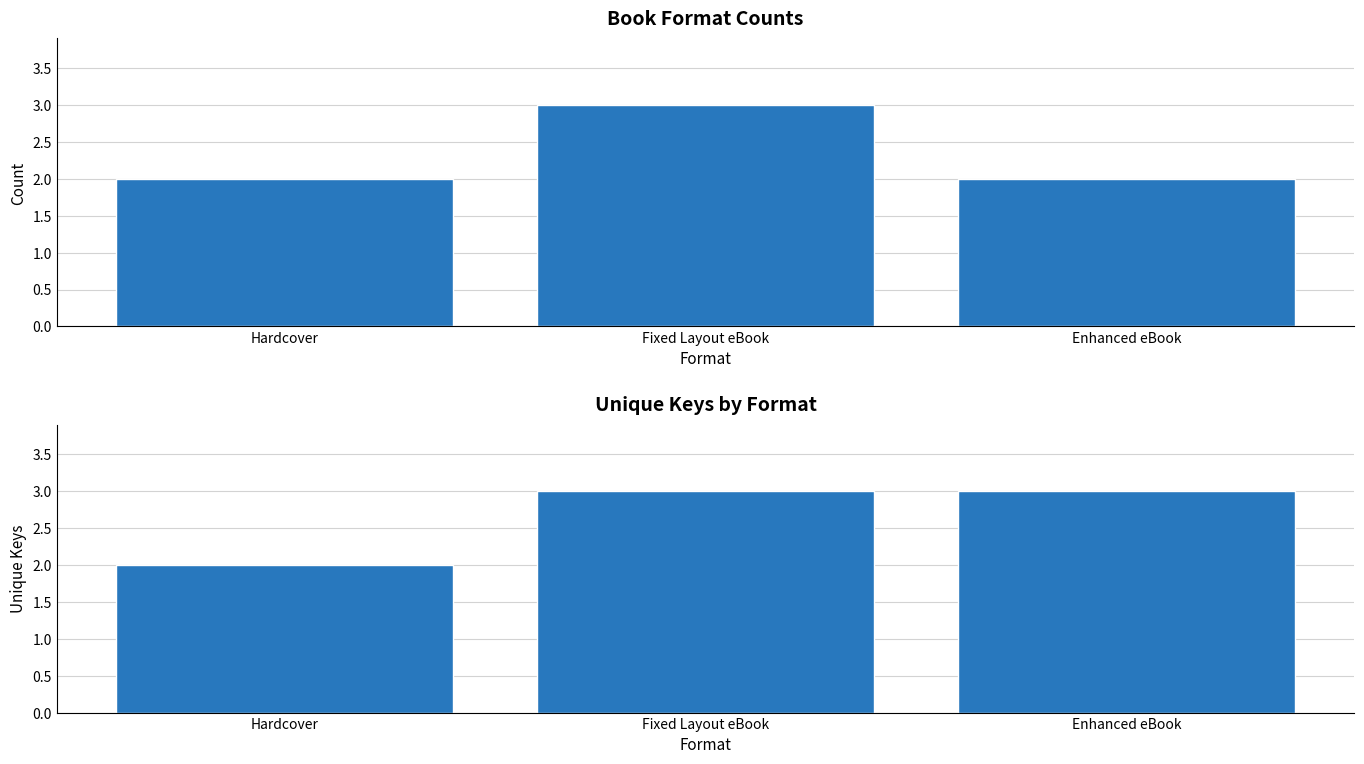

What is the average value of the Count series?

2